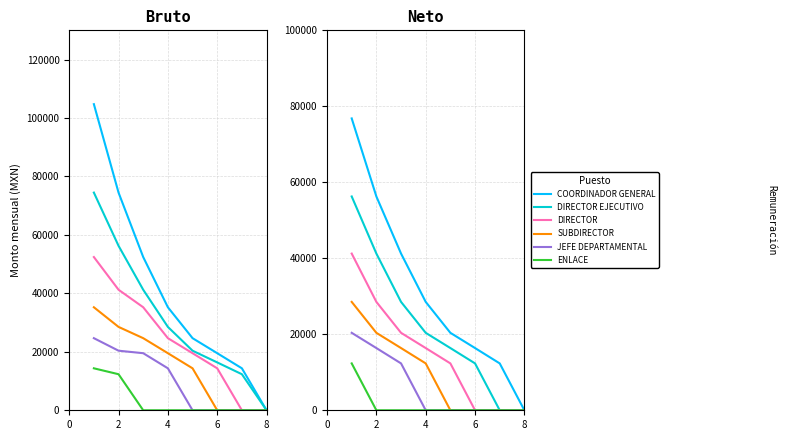

What is the average value of the SUBDIRECTOR series?

9703